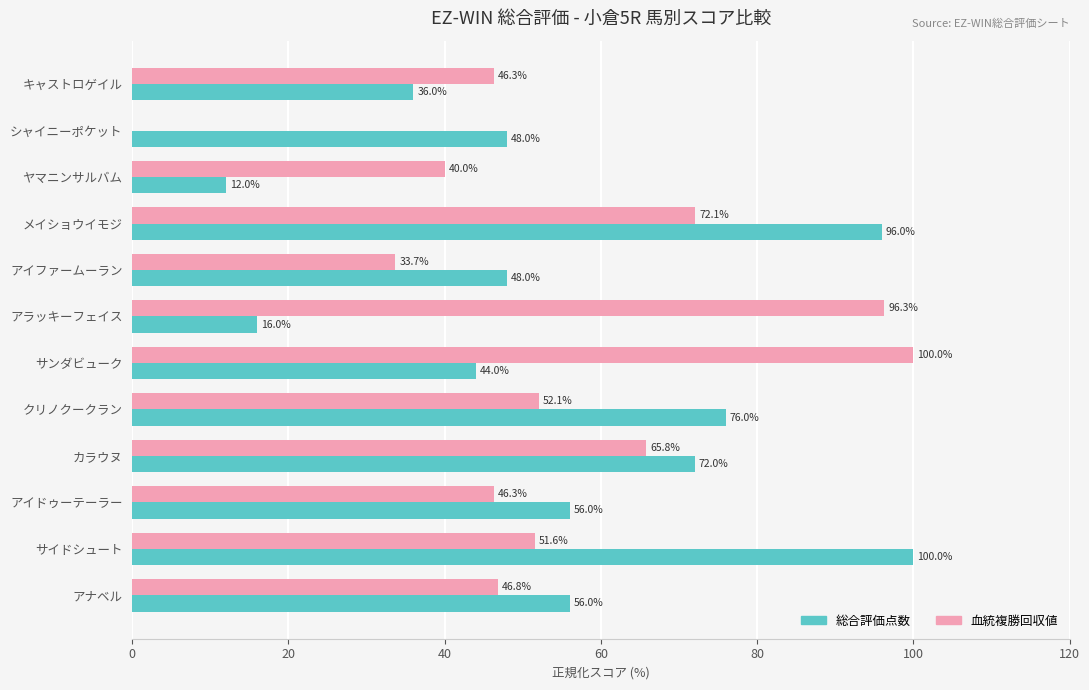

What is the maximum value shown in the chart?

100.0